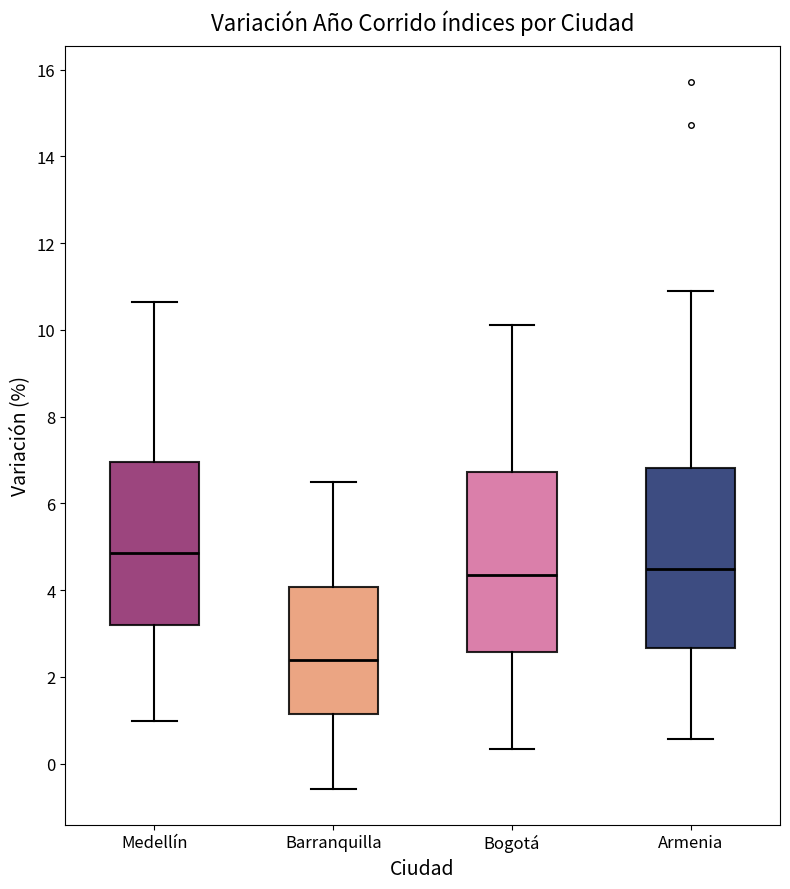

Where does the upper whisker of the box for Barranquilla end on the y-axis? The values are not printed on the chart, so give them approximately, as read against the axis.

6.4